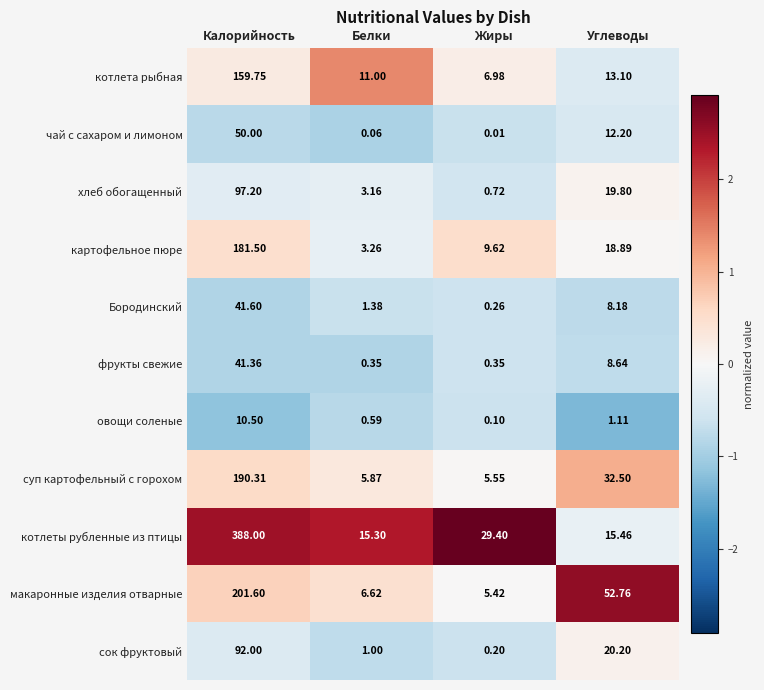

Rank the categories by картофельное пюре value from highest to lowest.

Калорийность, Углеводы, Жиры, Белки